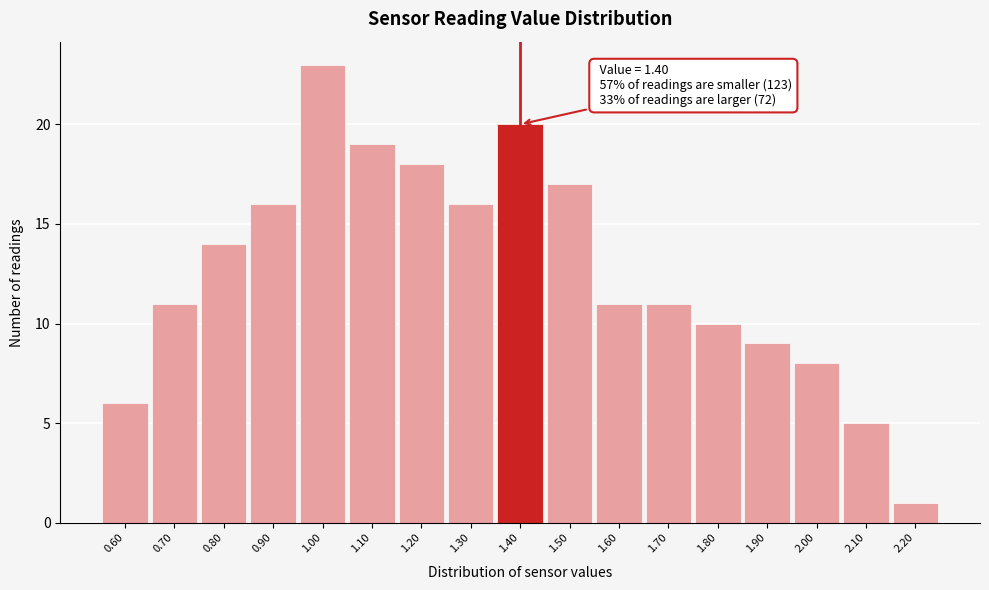

Over which range of the x-axis is the bar tallest?

0.95 to 1.05